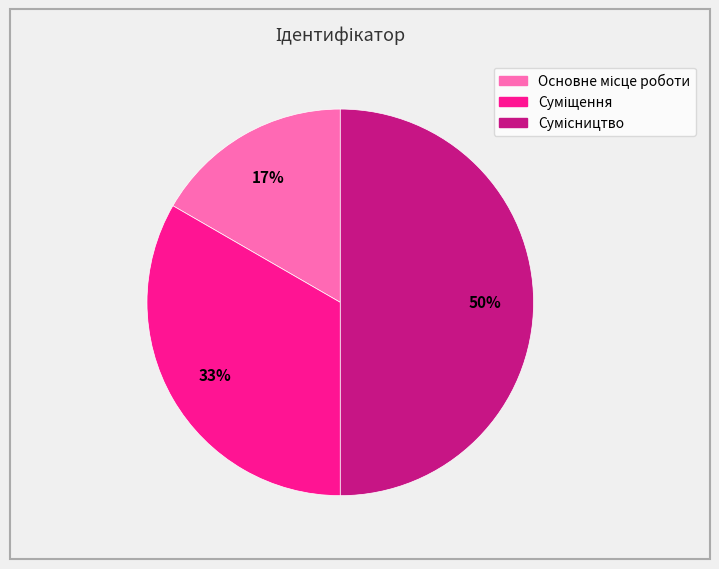

To the nearest percent, what is the average slice percentage?

33%